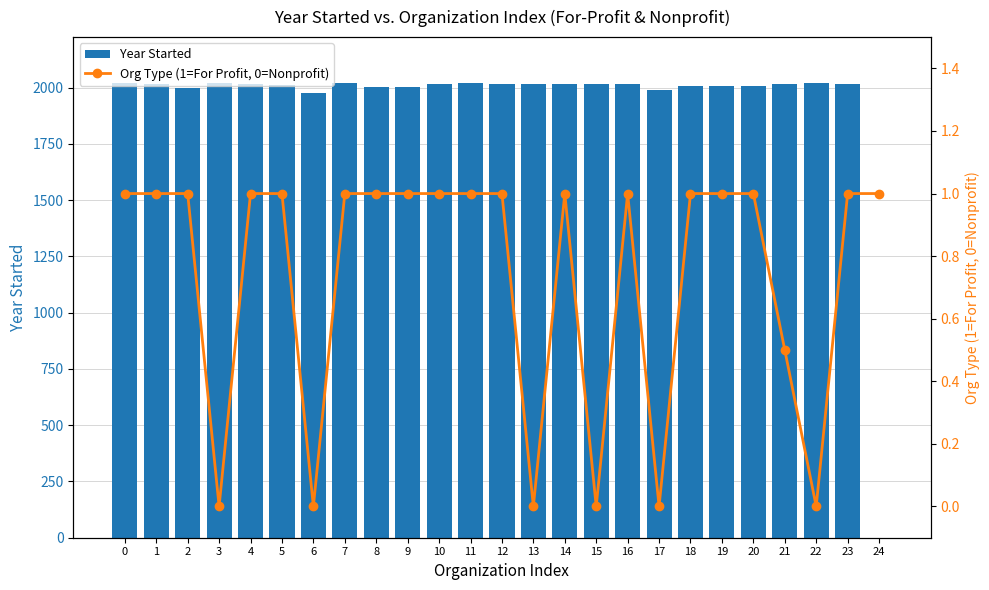

List the labels in order of Org Type (1=For Profit, 0=Nonprofit) value, smallest first.

3, 6, 13, 15, 17, 22, 21, 0, 1, 2, 4, 5, 7, 8, 9, 10, 11, 12, 14, 16, 18, 19, 20, 23, 24